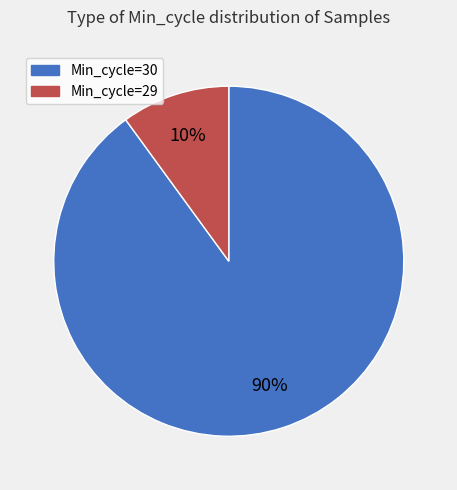

Is there a majority slice in this chart?

Yes